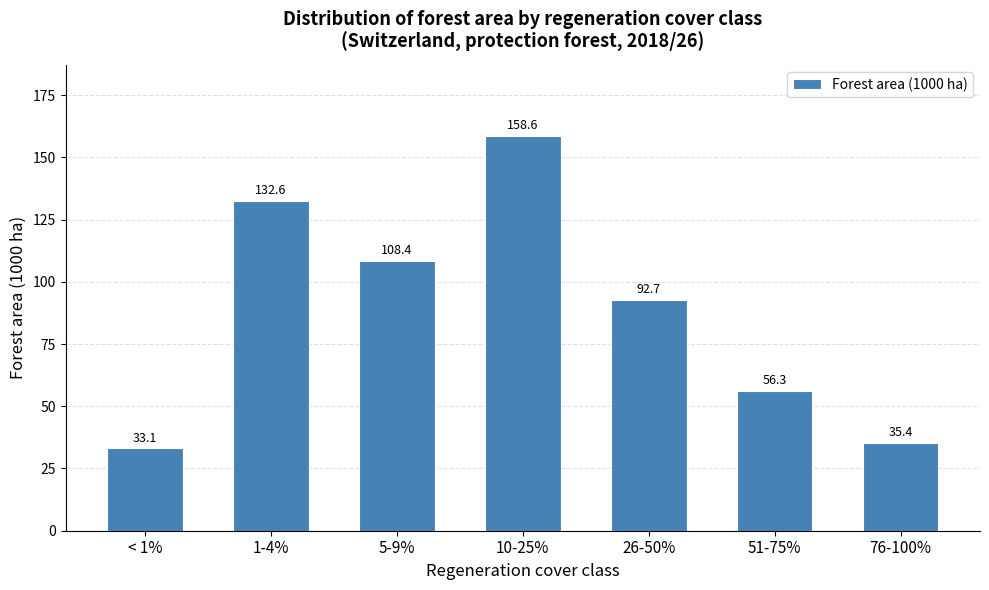

Reading left to right, list all the values displayed in this chart.

33.1	132.6	108.4	158.6	92.7	56.3	35.4